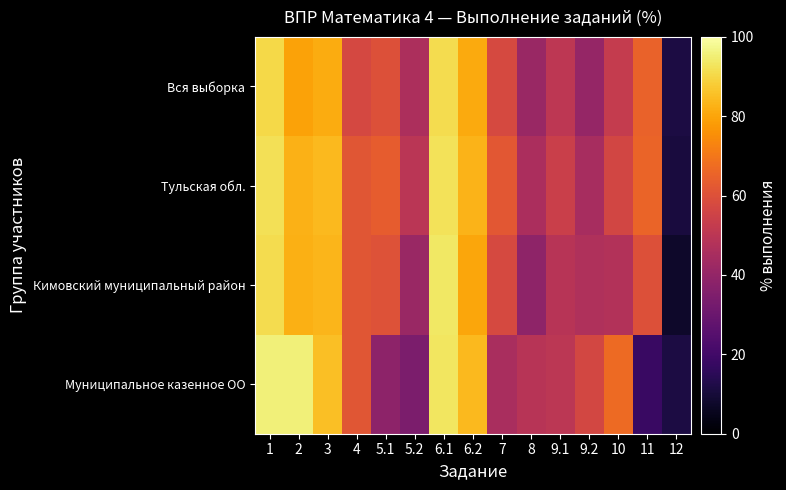

What is the total value across all series at 1?

369.2